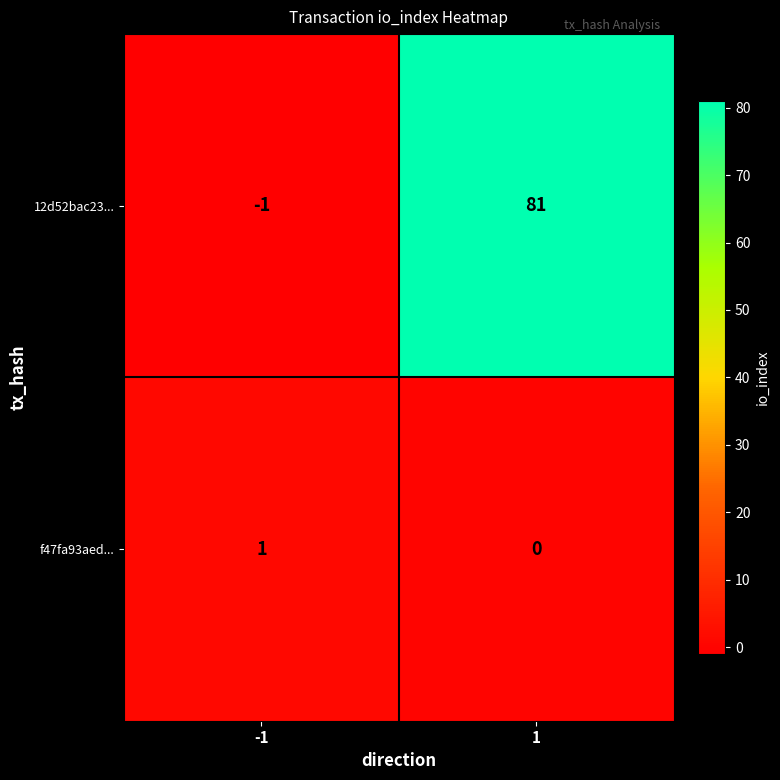

What is the greatest value displayed?

81